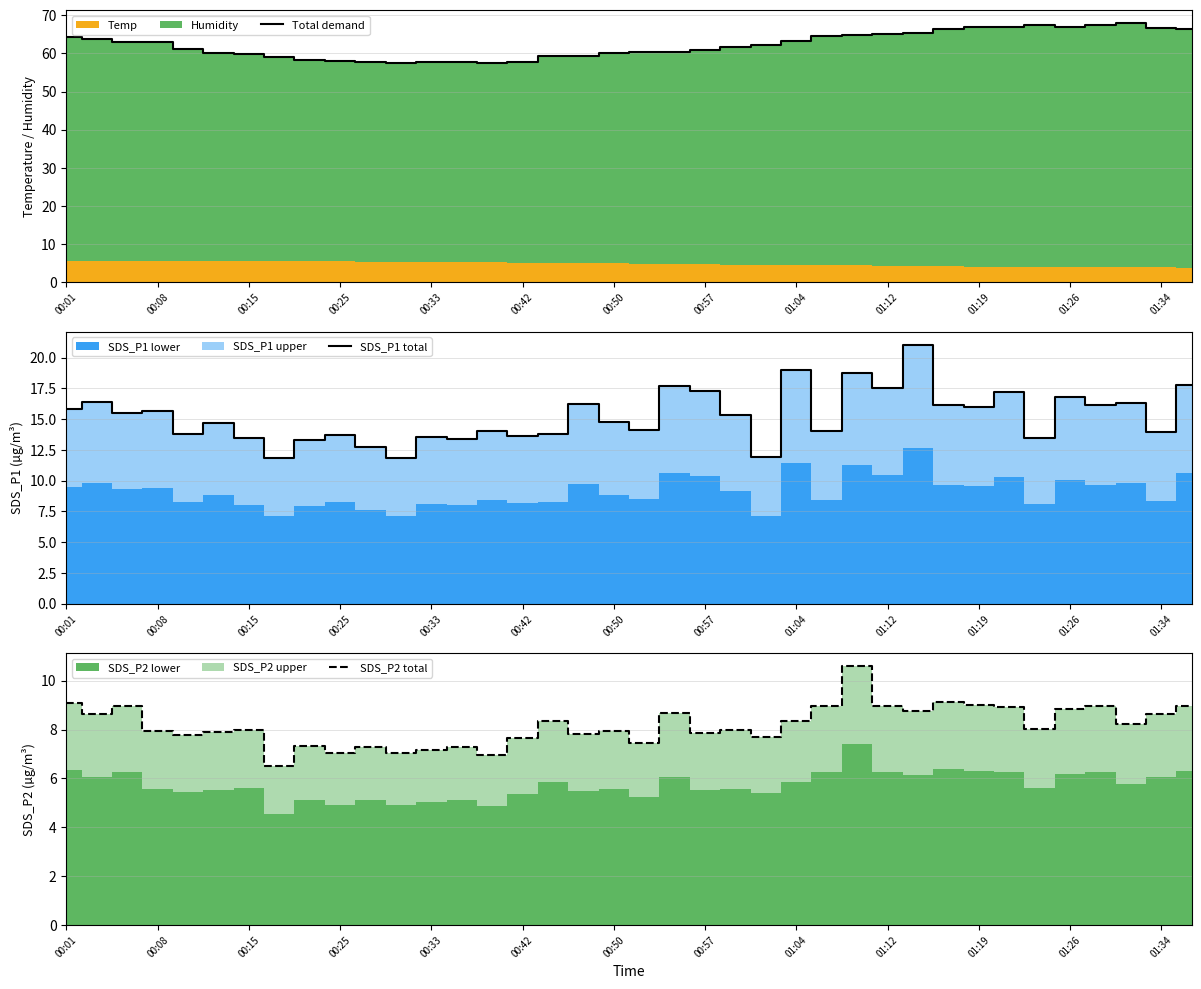

True or false: Total demand has a value of 58.0 at 00:25.

True